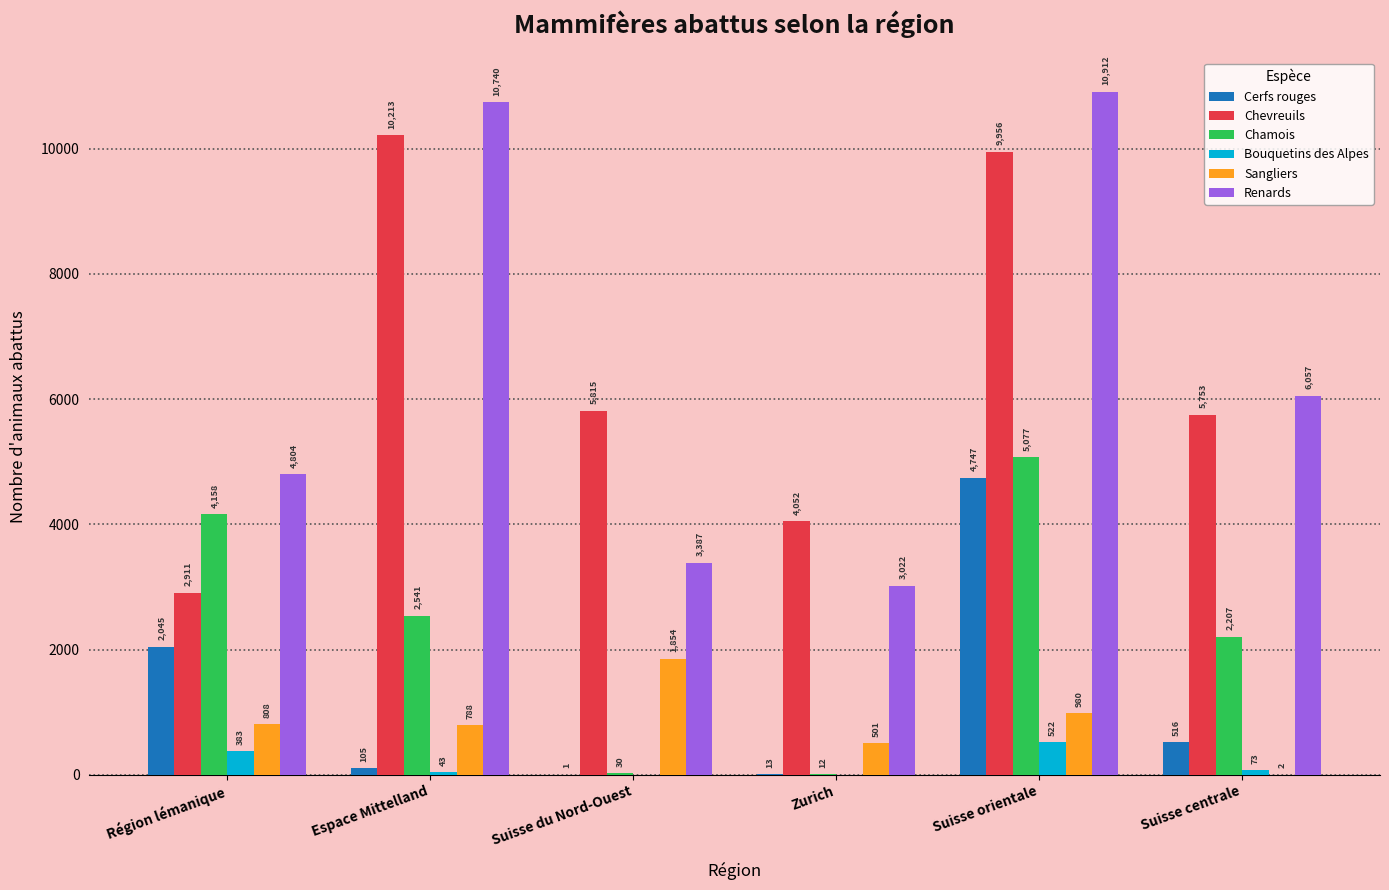

What is the sum of the Chamois values at Espace Mittelland and Suisse centrale?

4748